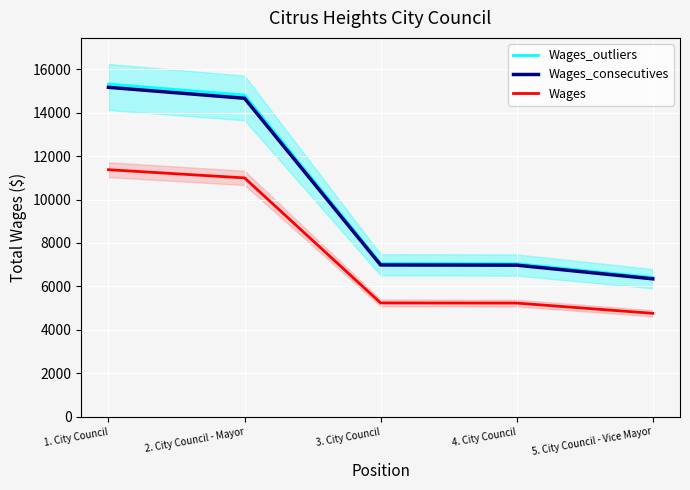

How many data points does each series have?

5